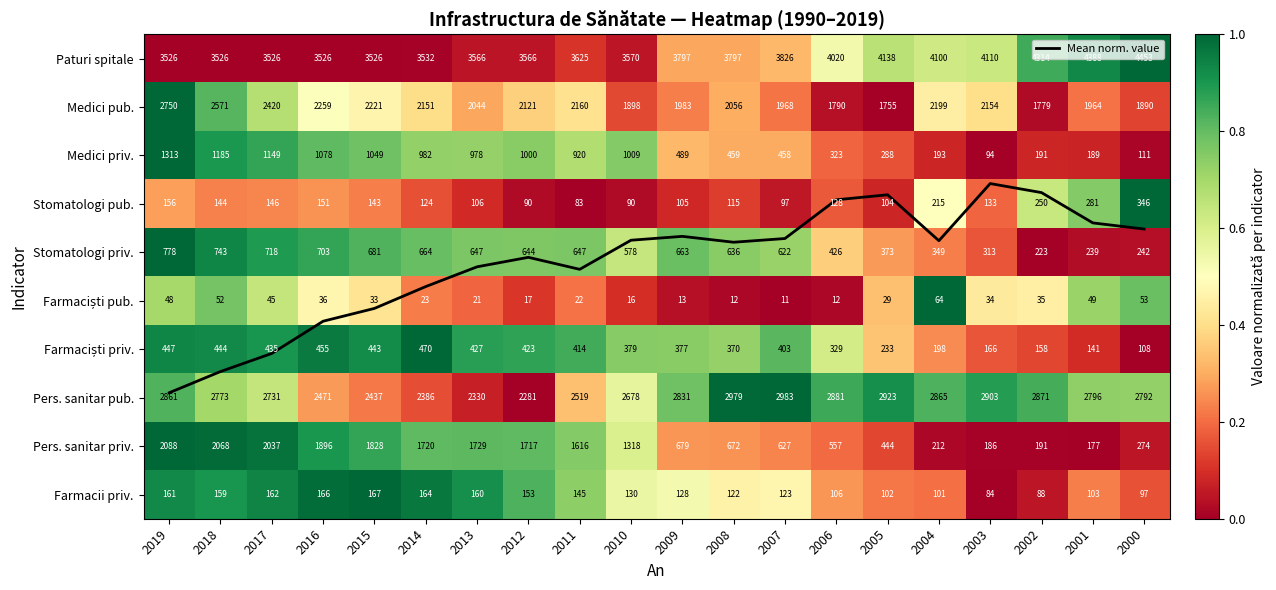

Which series has the largest range (max minus min)?

Mean norm. value